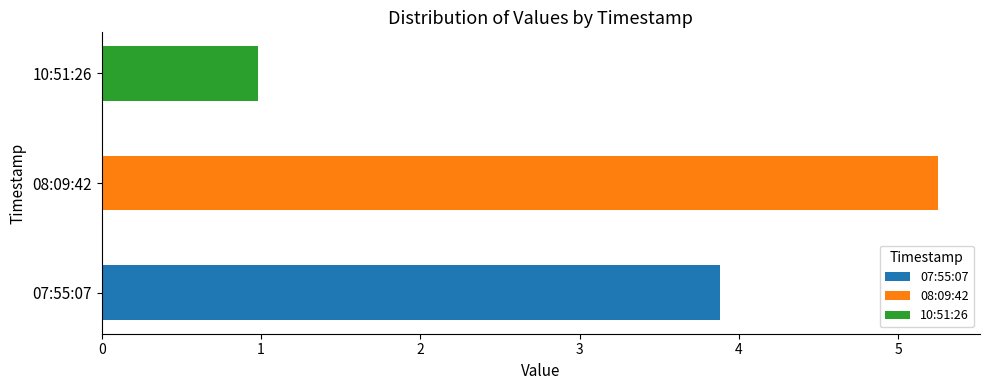

Reading left to right, transcribe all the data shown in this chart.

3.9	5.2	1.0